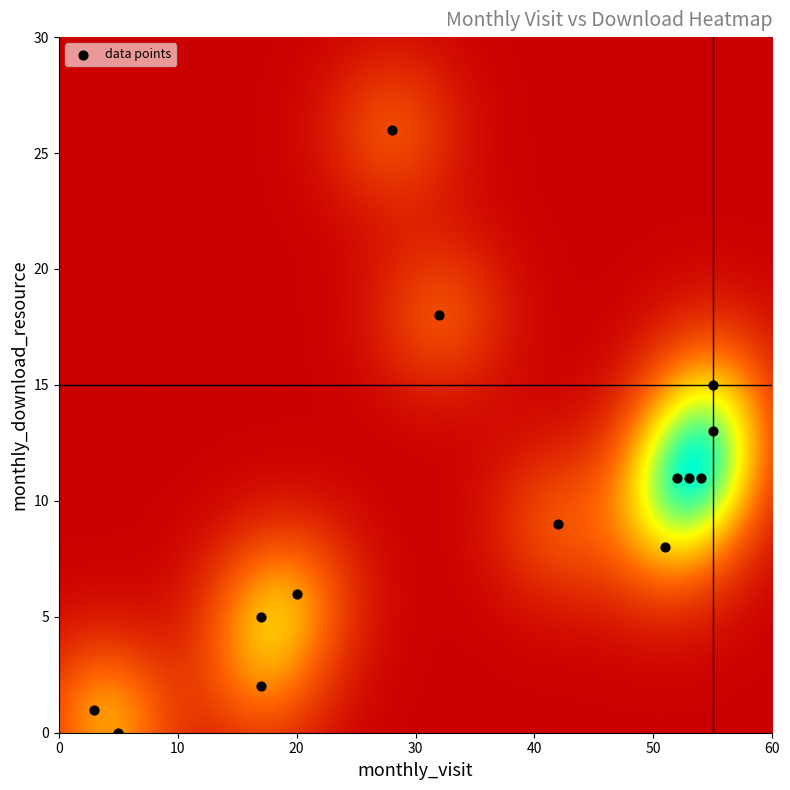

List the coordinates of all points as (Y, X) pairs, reading left to right.

(1, 3)  (0, 5)  (2, 17)  (5, 17)  (6, 20)  (26, 28)  (18, 32)  (9, 42)  (8, 51)  (11, 52)  (11, 53)  (11, 54)  (15, 55)  (13, 55)